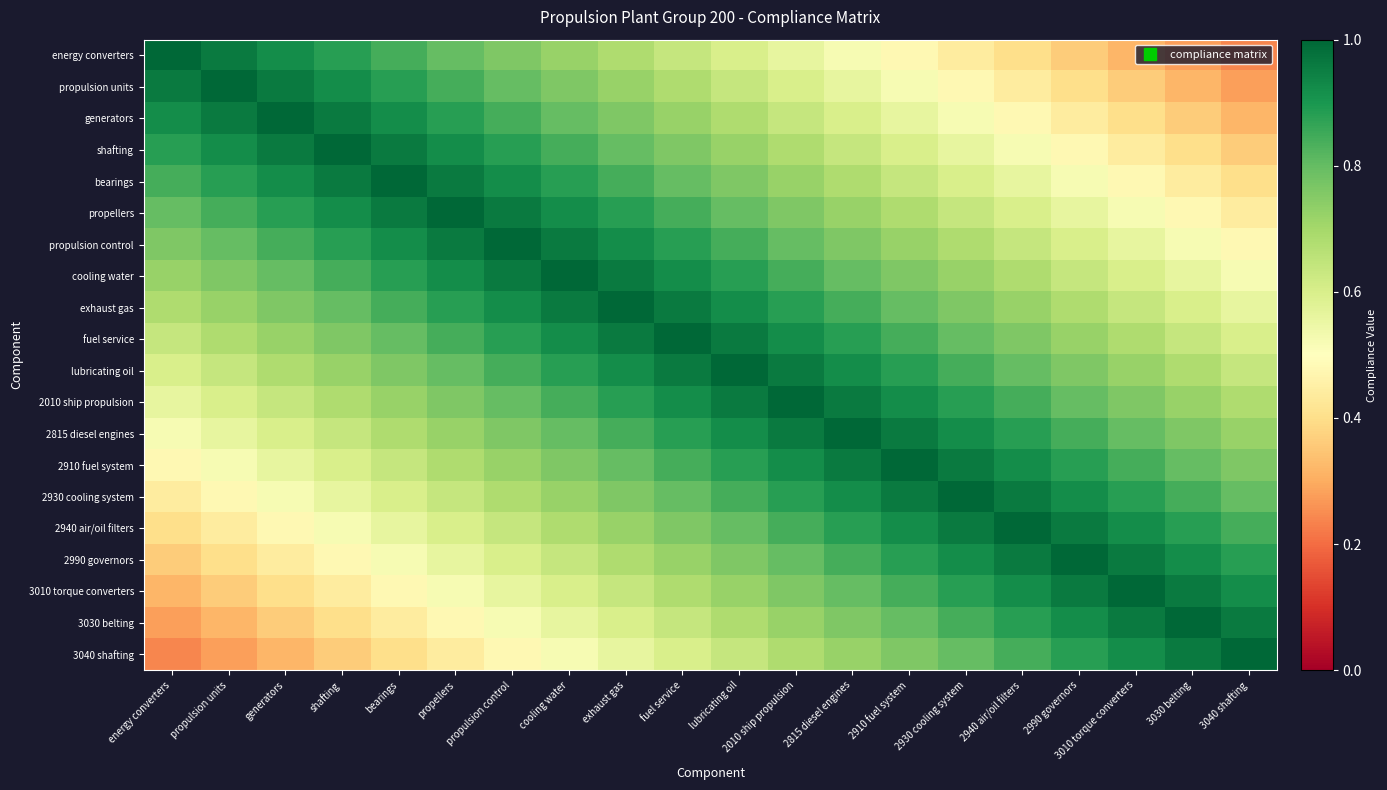

Reading left to right, list all the values displayed in this chart.

energy converters: energy converters=1.0	propulsion units=1.0	generators=0.9	shafting=0.9	bearings=0.8	propellers=0.8	propulsion control=0.8	cooling water=0.7	exhaust gas=0.7	fuel service=0.6	lubricating oil=0.6	2010 ship propulsion=0.6	2815 diesel engines=0.5	2910 fuel system=0.5	2930 cooling system=0.4	2940 air/oil filters=0.4	2990 governors=0.4	3010 torque converters=0.3	3030 belting=0.3	3040 shafting=0.2
propulsion units: energy converters=1.0	propulsion units=1.0	generators=1.0	shafting=0.9	bearings=0.9	propellers=0.8	propulsion control=0.8	cooling water=0.8	exhaust gas=0.7	fuel service=0.7	lubricating oil=0.6	2010 ship propulsion=0.6	2815 diesel engines=0.6	2910 fuel system=0.5	2930 cooling system=0.5	2940 air/oil filters=0.4	2990 governors=0.4	3010 torque converters=0.4	3030 belting=0.3	3040 shafting=0.3
generators: energy converters=0.9	propulsion units=1.0	generators=1.0	shafting=1.0	bearings=0.9	propellers=0.9	propulsion control=0.8	cooling water=0.8	exhaust gas=0.8	fuel service=0.7	lubricating oil=0.7	2010 ship propulsion=0.6	2815 diesel engines=0.6	2910 fuel system=0.6	2930 cooling system=0.5	2940 air/oil filters=0.5	2990 governors=0.4	3010 torque converters=0.4	3030 belting=0.4	3040 shafting=0.3
shafting: energy converters=0.9	propulsion units=0.9	generators=1.0	shafting=1.0	bearings=1.0	propellers=0.9	propulsion control=0.9	cooling water=0.8	exhaust gas=0.8	fuel service=0.8	lubricating oil=0.7	2010 ship propulsion=0.7	2815 diesel engines=0.6	2910 fuel system=0.6	2930 cooling system=0.6	2940 air/oil filters=0.5	2990 governors=0.5	3010 torque converters=0.4	3030 belting=0.4	3040 shafting=0.4
bearings: energy converters=0.8	propulsion units=0.9	generators=0.9	shafting=1.0	bearings=1.0	propellers=1.0	propulsion control=0.9	cooling water=0.9	exhaust gas=0.8	fuel service=0.8	lubricating oil=0.8	2010 ship propulsion=0.7	2815 diesel engines=0.7	2910 fuel system=0.6	2930 cooling system=0.6	2940 air/oil filters=0.6	2990 governors=0.5	3010 torque converters=0.5	3030 belting=0.4	3040 shafting=0.4
propellers: energy converters=0.8	propulsion units=0.8	generators=0.9	shafting=0.9	bearings=1.0	propellers=1.0	propulsion control=1.0	cooling water=0.9	exhaust gas=0.9	fuel service=0.8	lubricating oil=0.8	2010 ship propulsion=0.8	2815 diesel engines=0.7	2910 fuel system=0.7	2930 cooling system=0.6	2940 air/oil filters=0.6	2990 governors=0.6	3010 torque converters=0.5	3030 belting=0.5	3040 shafting=0.4
propulsion control: energy converters=0.8	propulsion units=0.8	generators=0.8	shafting=0.9	bearings=0.9	propellers=1.0	propulsion control=1.0	cooling water=1.0	exhaust gas=0.9	fuel service=0.9	lubricating oil=0.8	2010 ship propulsion=0.8	2815 diesel engines=0.8	2910 fuel system=0.7	2930 cooling system=0.7	2940 air/oil filters=0.6	2990 governors=0.6	3010 torque converters=0.6	3030 belting=0.5	3040 shafting=0.5
cooling water: energy converters=0.7	propulsion units=0.8	generators=0.8	shafting=0.8	bearings=0.9	propellers=0.9	propulsion control=1.0	cooling water=1.0	exhaust gas=1.0	fuel service=0.9	lubricating oil=0.9	2010 ship propulsion=0.8	2815 diesel engines=0.8	2910 fuel system=0.8	2930 cooling system=0.7	2940 air/oil filters=0.7	2990 governors=0.6	3010 torque converters=0.6	3030 belting=0.6	3040 shafting=0.5
exhaust gas: energy converters=0.7	propulsion units=0.7	generators=0.8	shafting=0.8	bearings=0.8	propellers=0.9	propulsion control=0.9	cooling water=1.0	exhaust gas=1.0	fuel service=1.0	lubricating oil=0.9	2010 ship propulsion=0.9	2815 diesel engines=0.8	2910 fuel system=0.8	2930 cooling system=0.8	2940 air/oil filters=0.7	2990 governors=0.7	3010 torque converters=0.6	3030 belting=0.6	3040 shafting=0.6
fuel service: energy converters=0.6	propulsion units=0.7	generators=0.7	shafting=0.8	bearings=0.8	propellers=0.8	propulsion control=0.9	cooling water=0.9	exhaust gas=1.0	fuel service=1.0	lubricating oil=1.0	2010 ship propulsion=0.9	2815 diesel engines=0.9	2910 fuel system=0.8	2930 cooling system=0.8	2940 air/oil filters=0.8	2990 governors=0.7	3010 torque converters=0.7	3030 belting=0.6	3040 shafting=0.6
lubricating oil: energy converters=0.6	propulsion units=0.6	generators=0.7	shafting=0.7	bearings=0.8	propellers=0.8	propulsion control=0.8	cooling water=0.9	exhaust gas=0.9	fuel service=1.0	lubricating oil=1.0	2010 ship propulsion=1.0	2815 diesel engines=0.9	2910 fuel system=0.9	2930 cooling system=0.8	2940 air/oil filters=0.8	2990 governors=0.8	3010 torque converters=0.7	3030 belting=0.7	3040 shafting=0.6
2010 ship propulsion: energy converters=0.6	propulsion units=0.6	generators=0.6	shafting=0.7	bearings=0.7	propellers=0.8	propulsion control=0.8	cooling water=0.8	exhaust gas=0.9	fuel service=0.9	lubricating oil=1.0	2010 ship propulsion=1.0	2815 diesel engines=1.0	2910 fuel system=0.9	2930 cooling system=0.9	2940 air/oil filters=0.8	2990 governors=0.8	3010 torque converters=0.8	3030 belting=0.7	3040 shafting=0.7
2815 diesel engines: energy converters=0.5	propulsion units=0.6	generators=0.6	shafting=0.6	bearings=0.7	propellers=0.7	propulsion control=0.8	cooling water=0.8	exhaust gas=0.8	fuel service=0.9	lubricating oil=0.9	2010 ship propulsion=1.0	2815 diesel engines=1.0	2910 fuel system=1.0	2930 cooling system=0.9	2940 air/oil filters=0.9	2990 governors=0.8	3010 torque converters=0.8	3030 belting=0.8	3040 shafting=0.7
2910 fuel system: energy converters=0.5	propulsion units=0.5	generators=0.6	shafting=0.6	bearings=0.6	propellers=0.7	propulsion control=0.7	cooling water=0.8	exhaust gas=0.8	fuel service=0.8	lubricating oil=0.9	2010 ship propulsion=0.9	2815 diesel engines=1.0	2910 fuel system=1.0	2930 cooling system=1.0	2940 air/oil filters=0.9	2990 governors=0.9	3010 torque converters=0.8	3030 belting=0.8	3040 shafting=0.8
2930 cooling system: energy converters=0.4	propulsion units=0.5	generators=0.5	shafting=0.6	bearings=0.6	propellers=0.6	propulsion control=0.7	cooling water=0.7	exhaust gas=0.8	fuel service=0.8	lubricating oil=0.8	2010 ship propulsion=0.9	2815 diesel engines=0.9	2910 fuel system=1.0	2930 cooling system=1.0	2940 air/oil filters=1.0	2990 governors=0.9	3010 torque converters=0.9	3030 belting=0.8	3040 shafting=0.8
2940 air/oil filters: energy converters=0.4	propulsion units=0.4	generators=0.5	shafting=0.5	bearings=0.6	propellers=0.6	propulsion control=0.6	cooling water=0.7	exhaust gas=0.7	fuel service=0.8	lubricating oil=0.8	2010 ship propulsion=0.8	2815 diesel engines=0.9	2910 fuel system=0.9	2930 cooling system=1.0	2940 air/oil filters=1.0	2990 governors=1.0	3010 torque converters=0.9	3030 belting=0.9	3040 shafting=0.8
2990 governors: energy converters=0.4	propulsion units=0.4	generators=0.4	shafting=0.5	bearings=0.5	propellers=0.6	propulsion control=0.6	cooling water=0.6	exhaust gas=0.7	fuel service=0.7	lubricating oil=0.8	2010 ship propulsion=0.8	2815 diesel engines=0.8	2910 fuel system=0.9	2930 cooling system=0.9	2940 air/oil filters=1.0	2990 governors=1.0	3010 torque converters=1.0	3030 belting=0.9	3040 shafting=0.9
3010 torque converters: energy converters=0.3	propulsion units=0.4	generators=0.4	shafting=0.4	bearings=0.5	propellers=0.5	propulsion control=0.6	cooling water=0.6	exhaust gas=0.6	fuel service=0.7	lubricating oil=0.7	2010 ship propulsion=0.8	2815 diesel engines=0.8	2910 fuel system=0.8	2930 cooling system=0.9	2940 air/oil filters=0.9	2990 governors=1.0	3010 torque converters=1.0	3030 belting=1.0	3040 shafting=0.9
3030 belting: energy converters=0.3	propulsion units=0.3	generators=0.4	shafting=0.4	bearings=0.4	propellers=0.5	propulsion control=0.5	cooling water=0.6	exhaust gas=0.6	fuel service=0.6	lubricating oil=0.7	2010 ship propulsion=0.7	2815 diesel engines=0.8	2910 fuel system=0.8	2930 cooling system=0.8	2940 air/oil filters=0.9	2990 governors=0.9	3010 torque converters=1.0	3030 belting=1.0	3040 shafting=1.0
3040 shafting: energy converters=0.2	propulsion units=0.3	generators=0.3	shafting=0.4	bearings=0.4	propellers=0.4	propulsion control=0.5	cooling water=0.5	exhaust gas=0.6	fuel service=0.6	lubricating oil=0.6	2010 ship propulsion=0.7	2815 diesel engines=0.7	2910 fuel system=0.8	2930 cooling system=0.8	2940 air/oil filters=0.8	2990 governors=0.9	3010 torque converters=0.9	3030 belting=1.0	3040 shafting=1.0